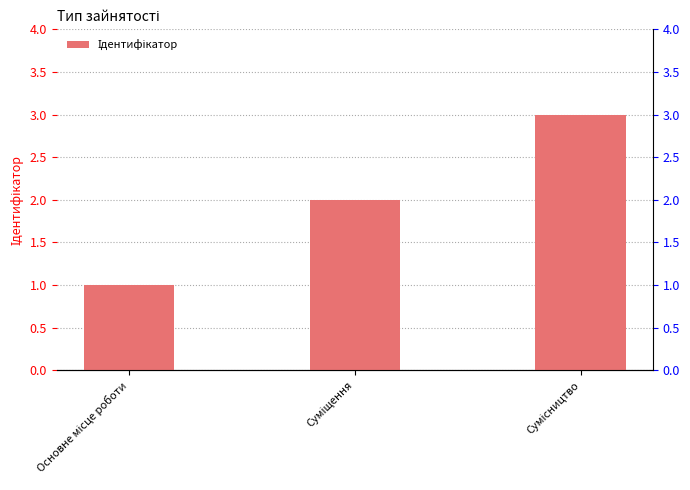

The chart shows a value of 3 at Сумісництво. True or false?

True